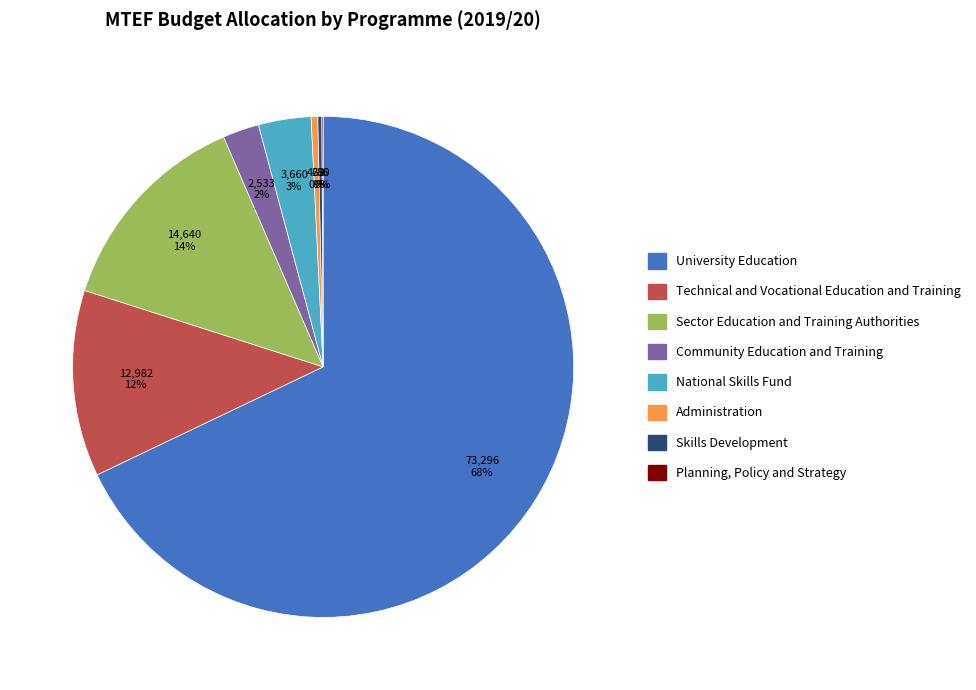

True or false: University Education accounts for 68% of the total.

True